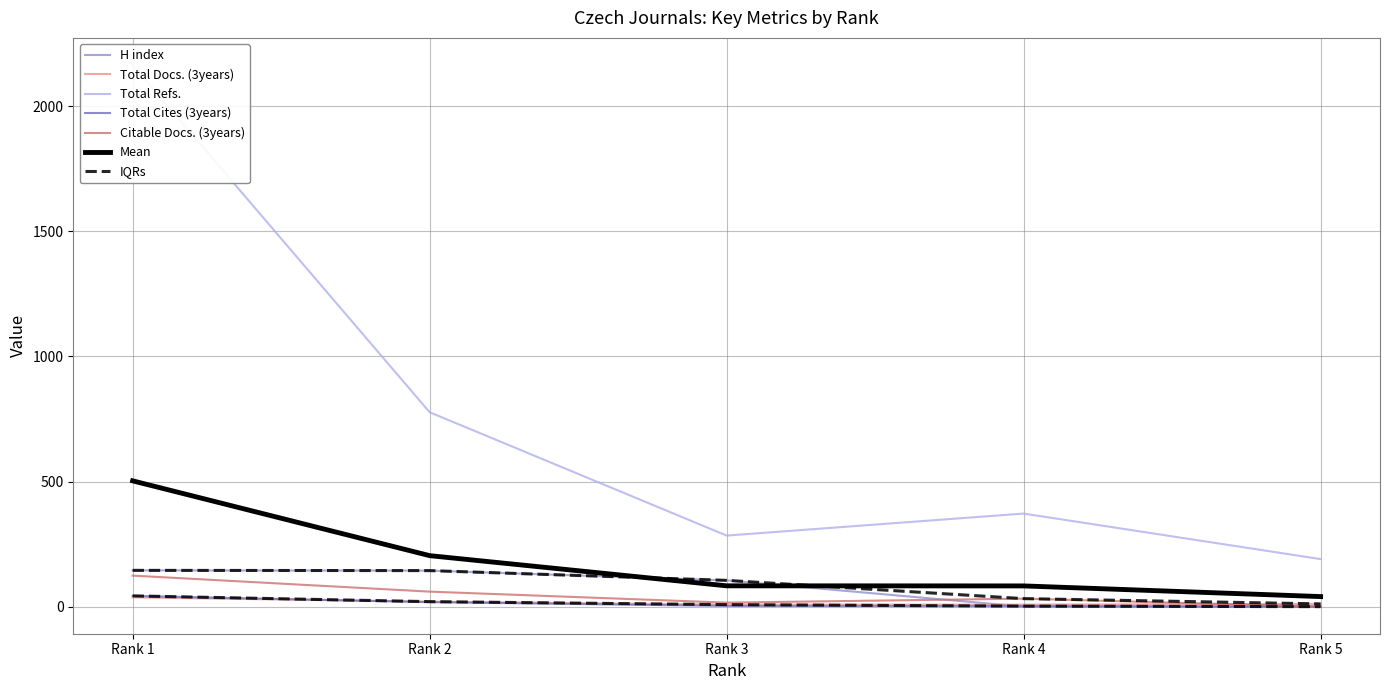

What is the difference between the Total Docs. (3years) values at Rank 4 and Rank 1?

29